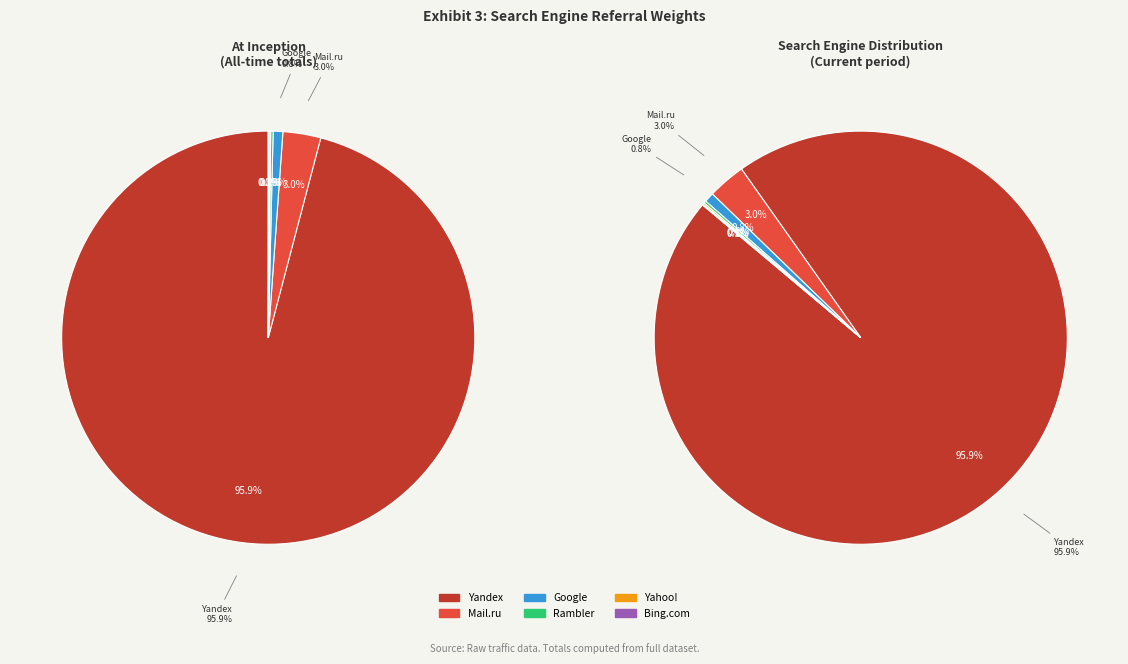

Is the sum of Rambler and Google greater than half?

No